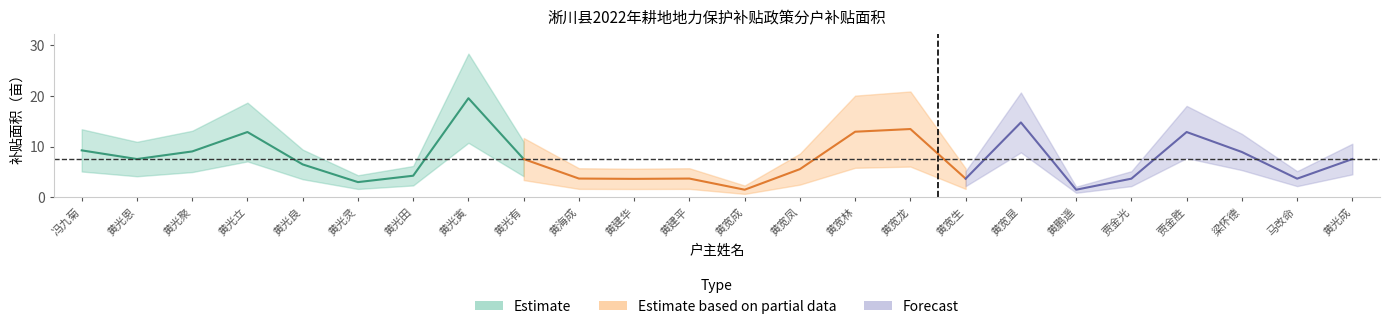

Reading left to right, what are all the values shown in this chart?

冯九菊=9.3	黄光恩=7.5	黄光聚=9.1	黄光立=12.9	黄光良=6.5	黄光灵=3.0	黄光田=4.3	黄光寅=19.6	黄光有=7.5	黄海成=3.7	黄建华=3.6	黄建平=3.7	黄宽成=1.5	黄宽凤=5.6	黄宽林=12.9	黄宽龙=13.5	黄宽生=3.7	黄宽显=14.8	黄鹏遥=1.5	贾金光=3.7	贾金胜=12.9	梁怀德=8.9	马改命=3.7	黄光成=7.5